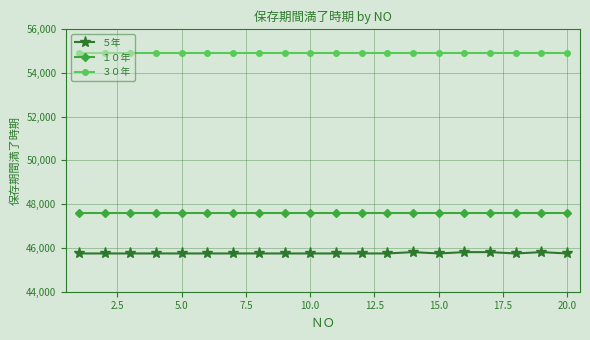

True or false: ５年 and １０年 intersect in this chart.

False